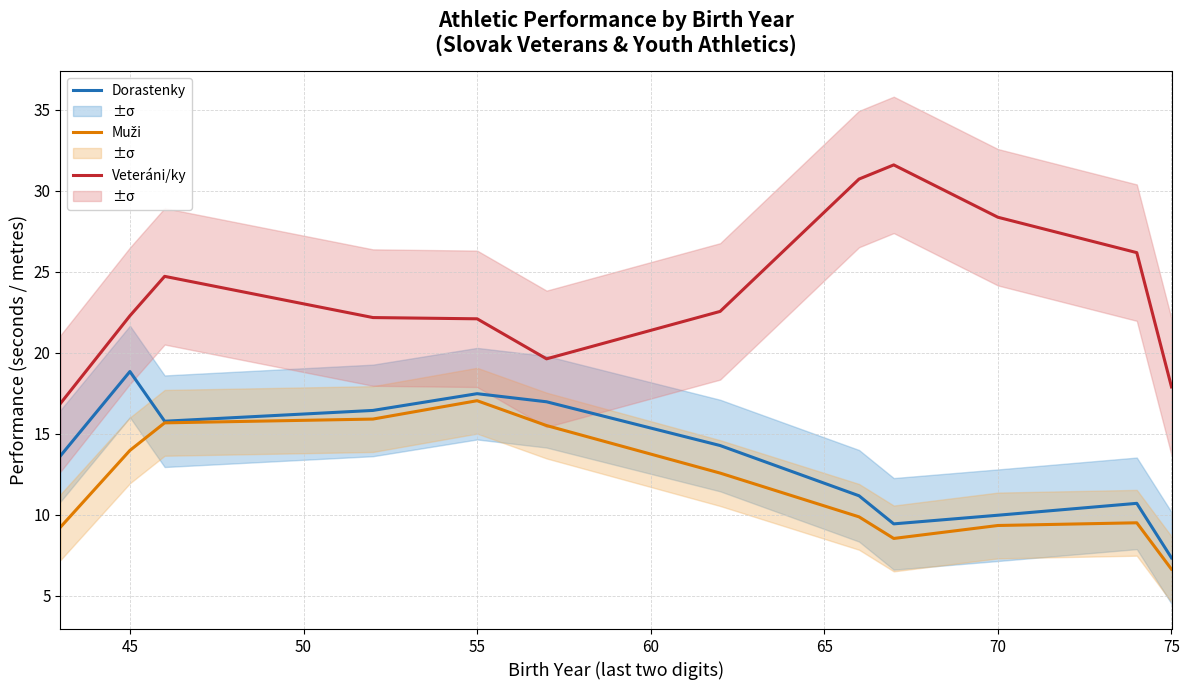

True or false: Veteráni/ky and Dorastenky intersect in this chart.

False